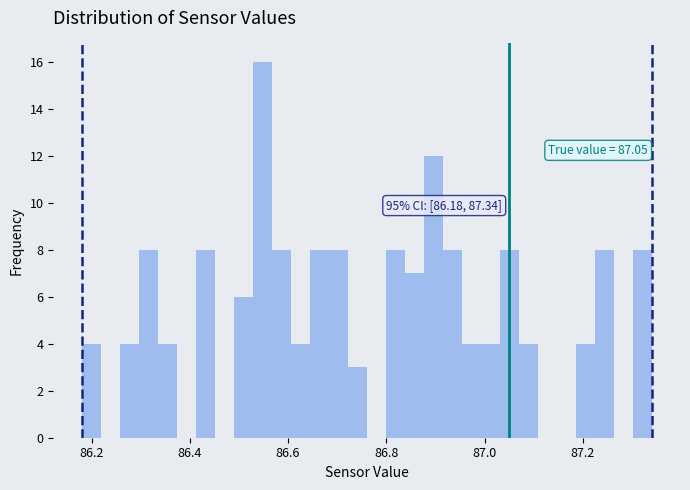

Around what value on the x-axis is the tallest bar? Give the approximate position of its centre, as read against the axis.

86.54